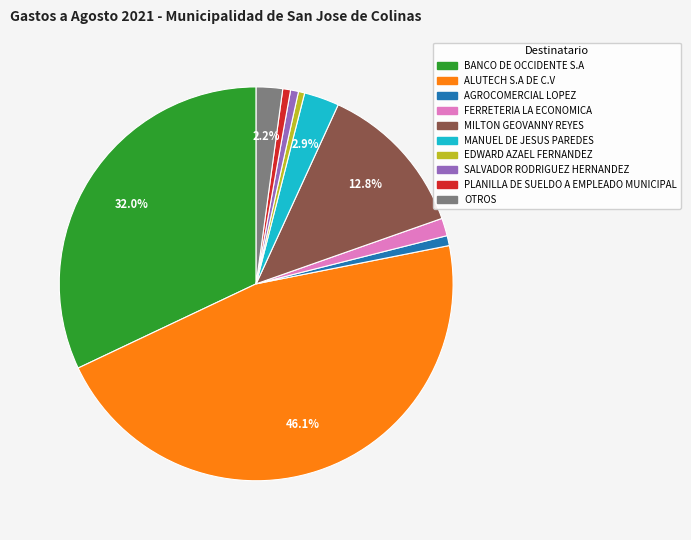

Which has a higher value, ALUTECH S.A DE C.V or PLANILLA DE SUELDO A EMPLEADO MUNICIPAL?

ALUTECH S.A DE C.V